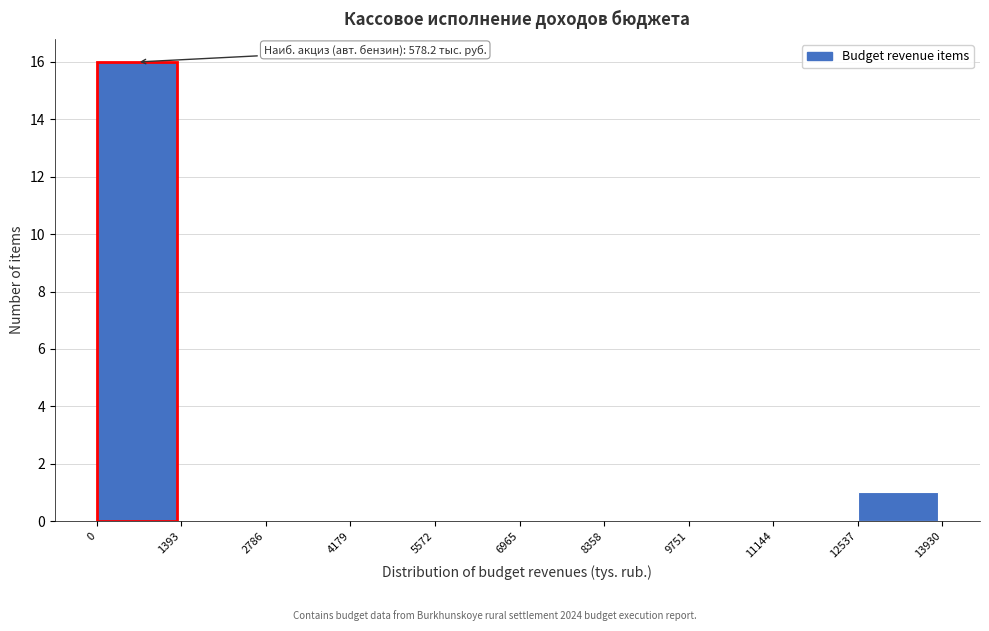

Which range on the x-axis has the tallest bar?

0 to 1393